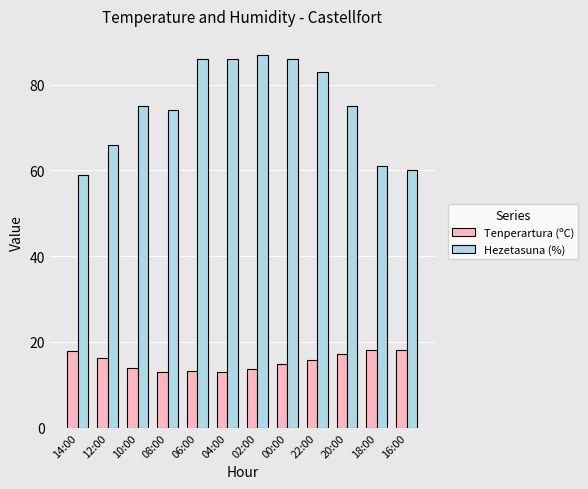

Where is Hezetasuna (%) nearest to the value 73?

08:00